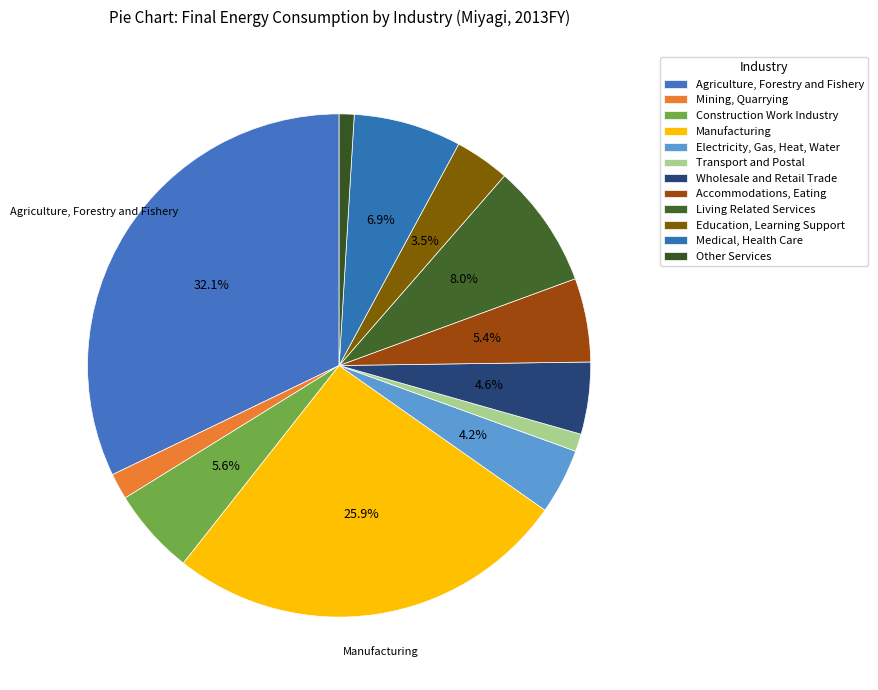

What is the smallest slice in the pie chart?

Other Services